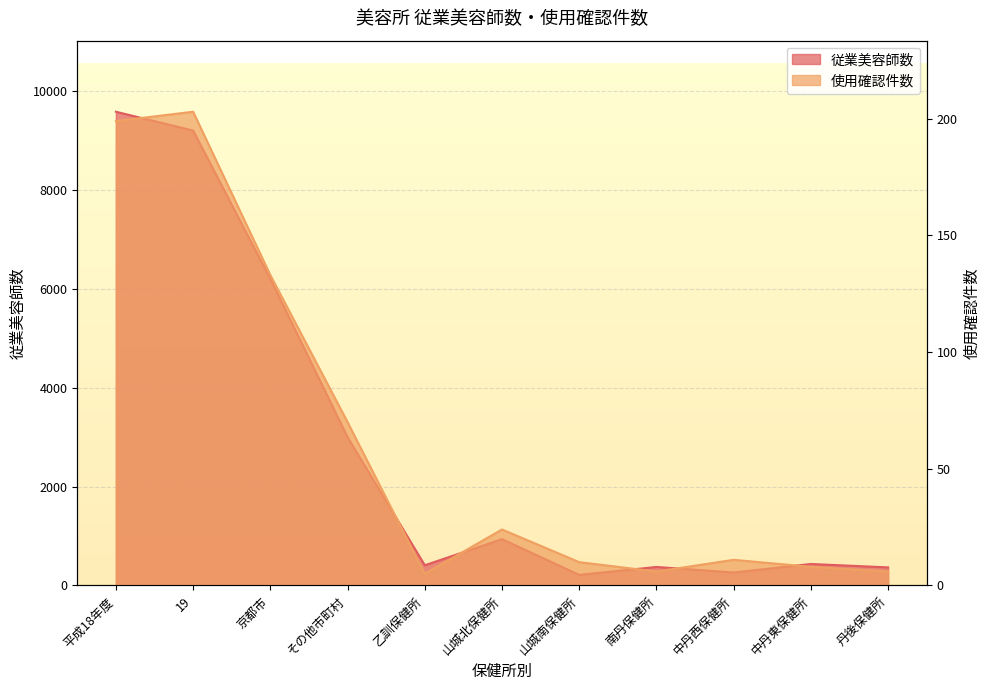

What is the label of the 11th point from the right?

平成18年度